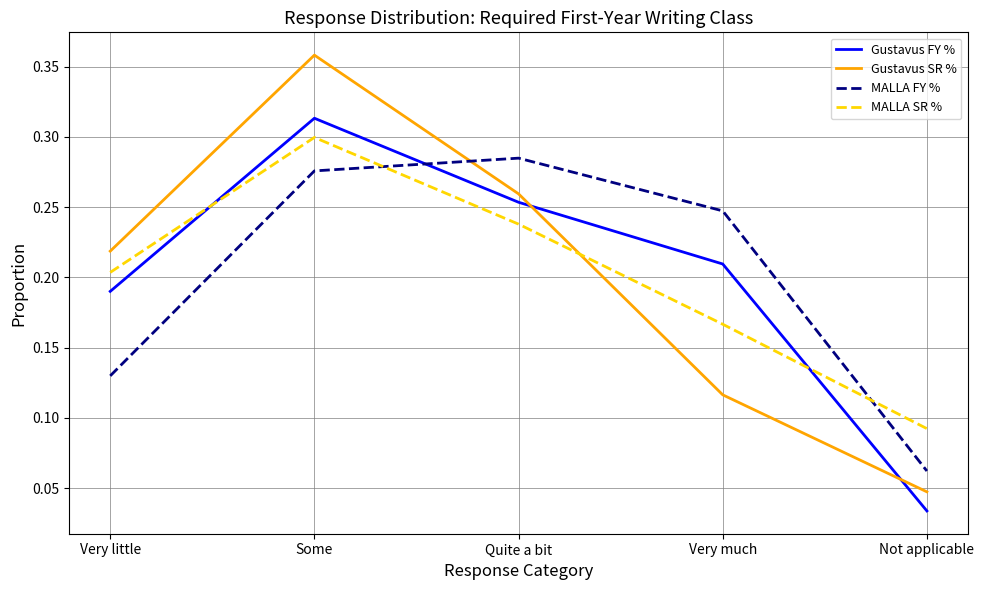

What position from the right is Very little?

5